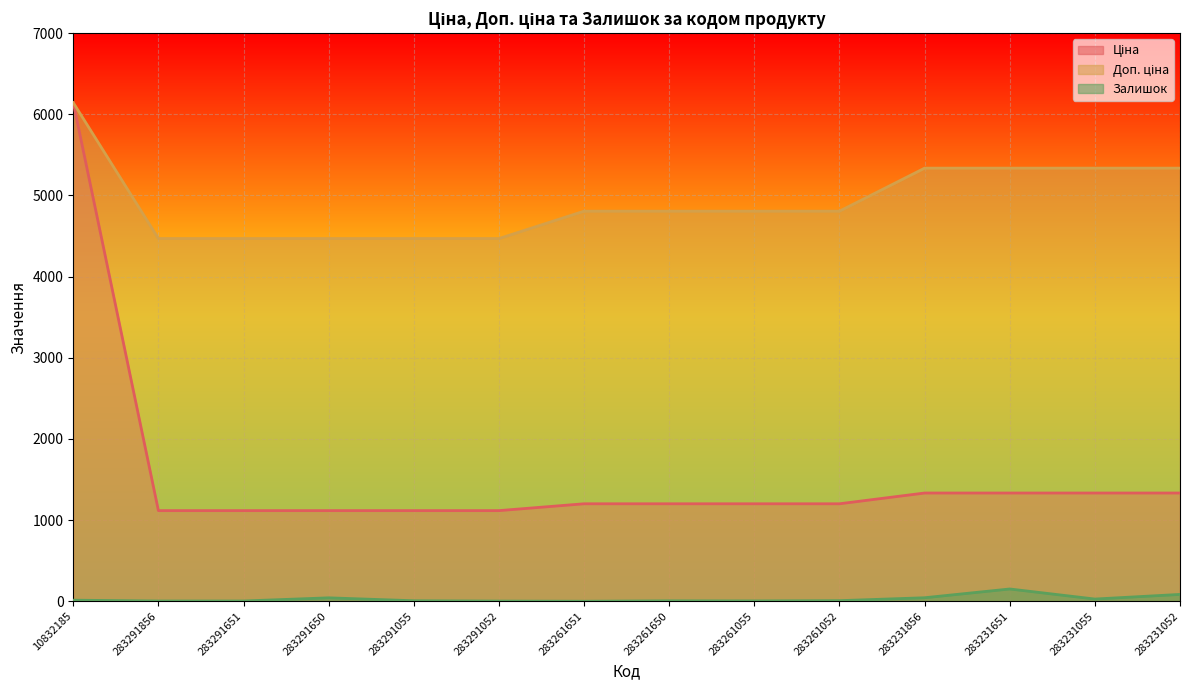

Is the value of Доп. ціна at 283291651 greater than the value of Ціна at 283231052?

Yes